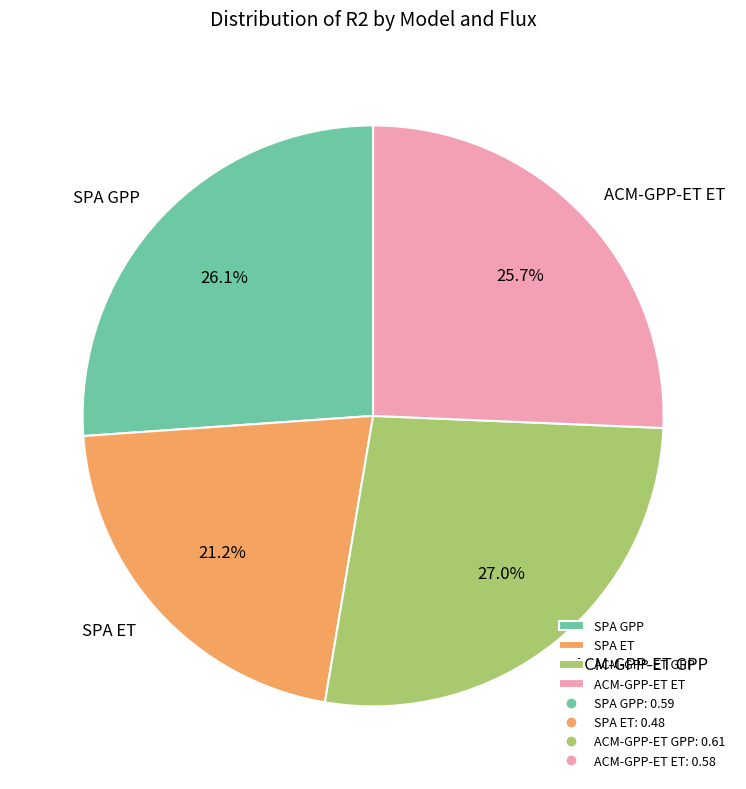

Is ACM-GPP-ET ET the majority of the pie?

No